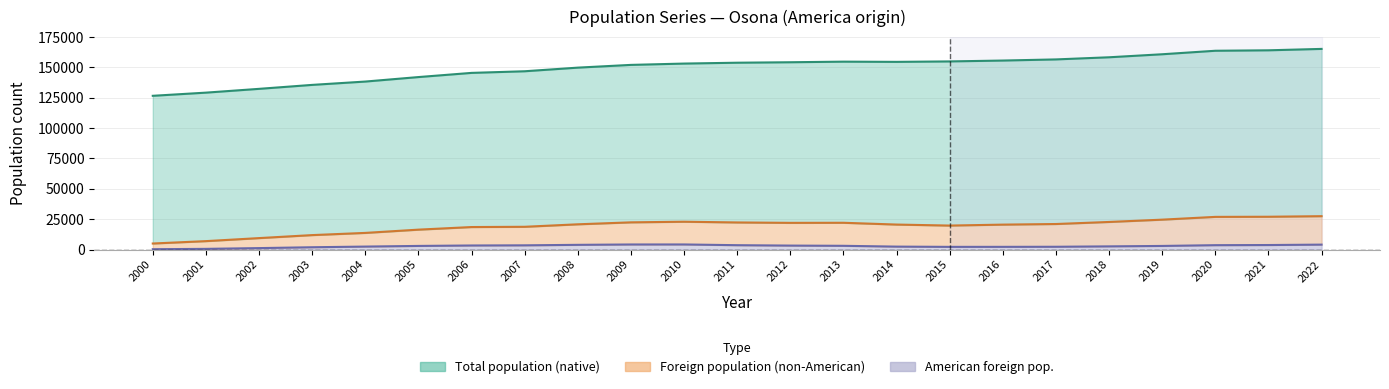

Which label corresponds to the smallest value in the chart?

2000